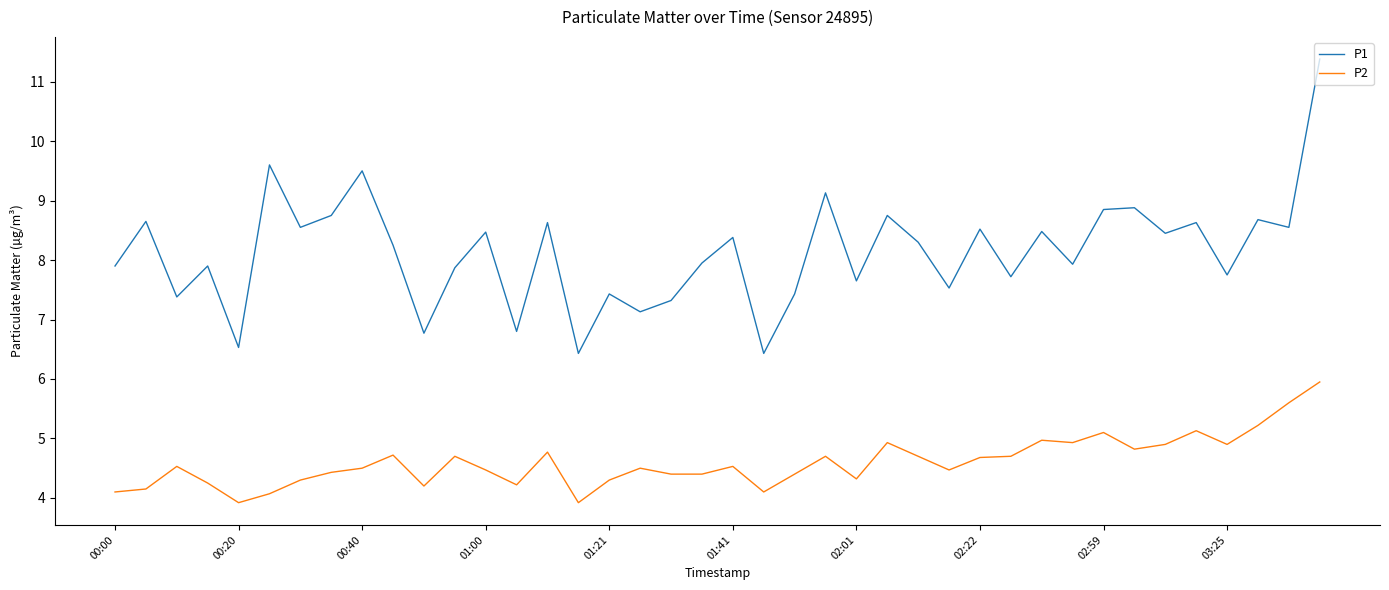

What is the maximum value for P1?

11.4